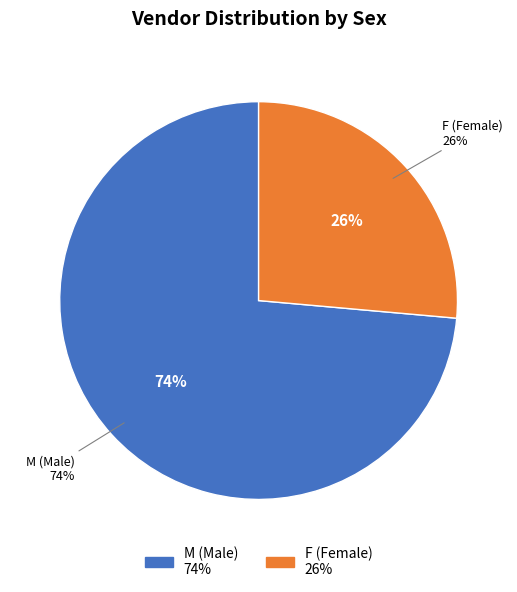

Count the number of slices in the pie.

2